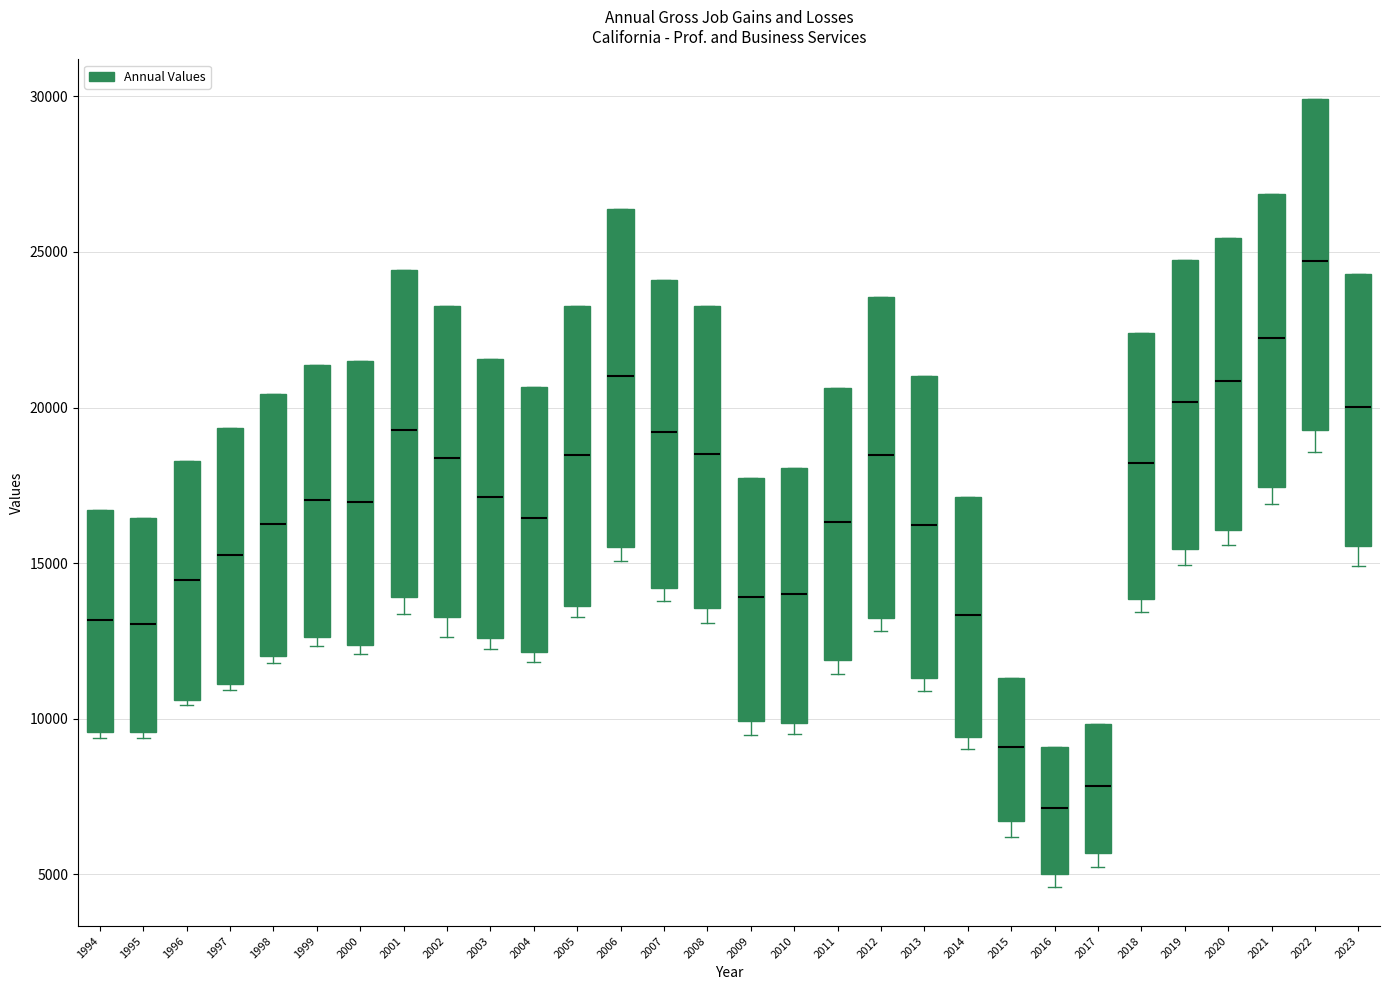

Which box has the lowest median line?

2016